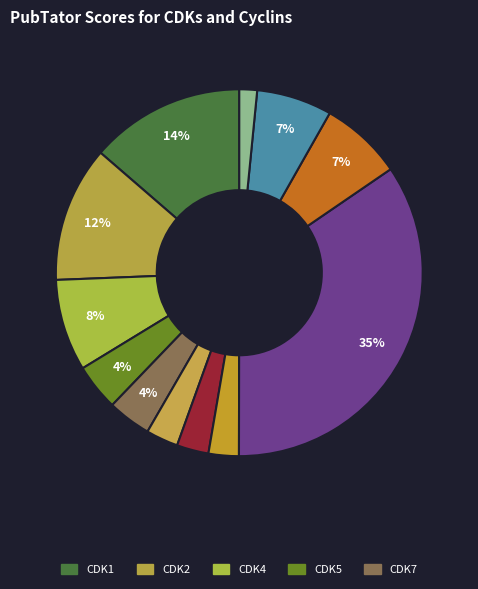

Rank the categories by value from lowest to highest.

CDK5R1, CDK20, CDK9, CDK6, CDK7, CDK5, CCNB1, CCNA2, CDK4, CDK2, CDK1, CCND1